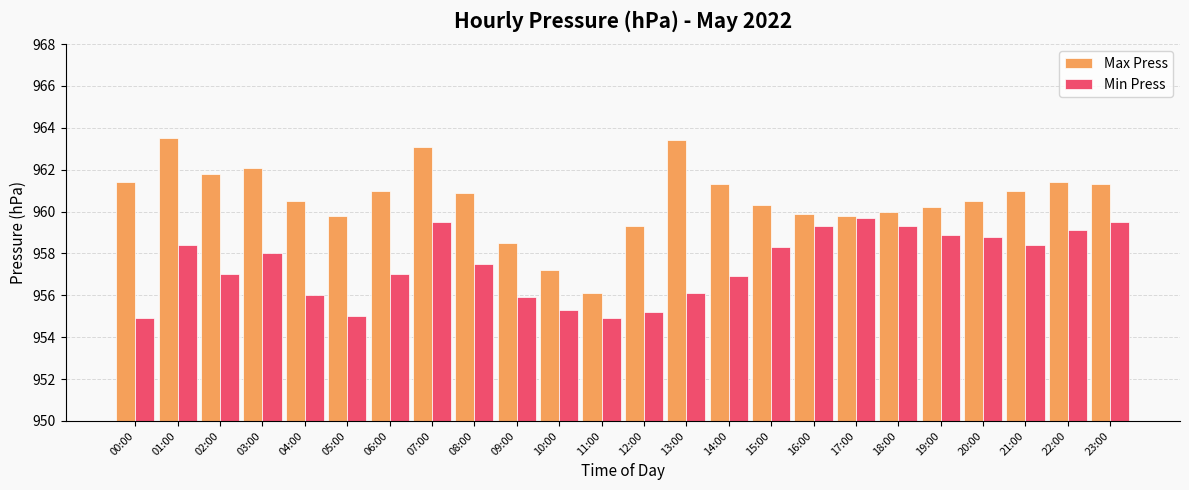

What are all the series names shown in the legend?

Max Press, Min Press